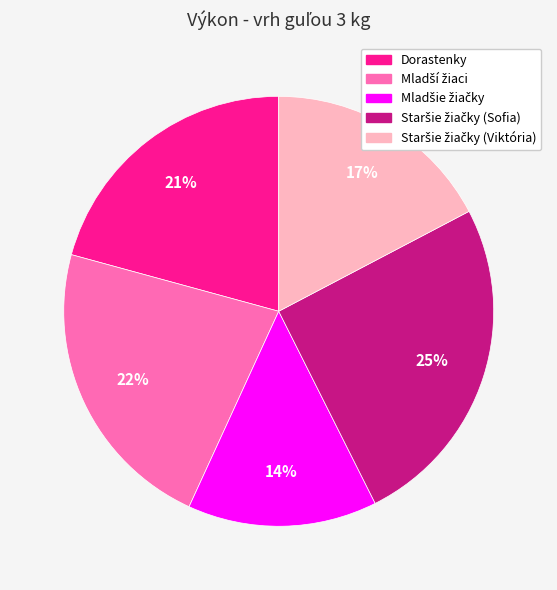

How many slices are in this pie chart?

5